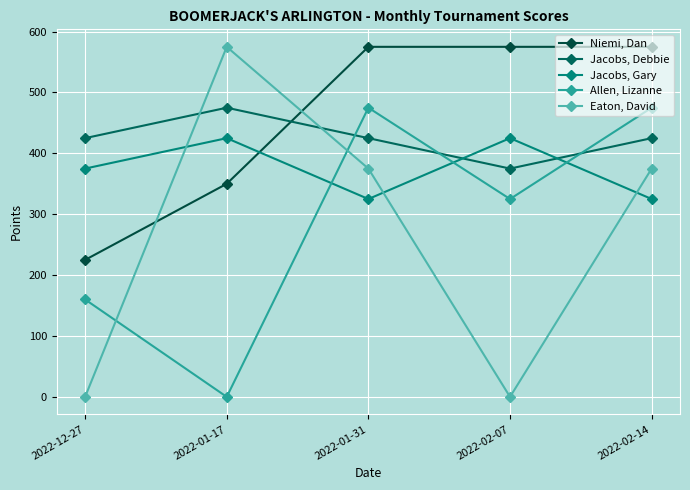

How many distinct data groups are displayed?

5